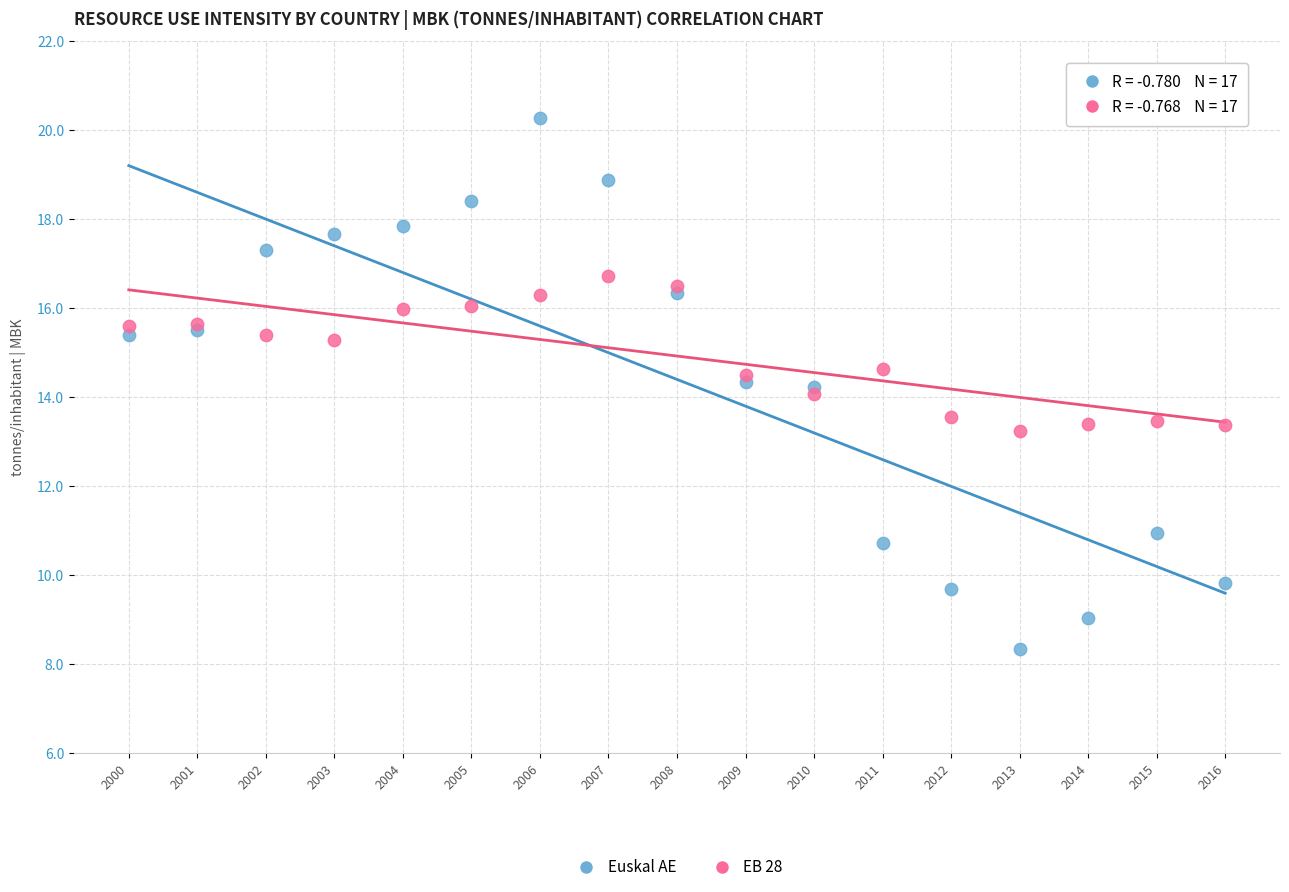

Which series has the largest Y range (max minus min)?

Euskal AE